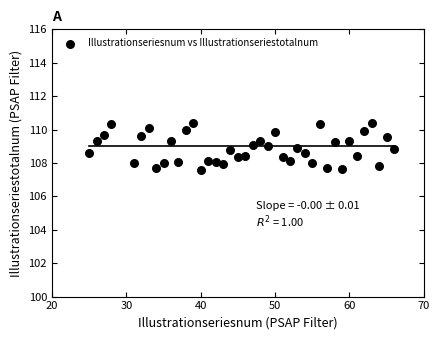

What is the range of Y values (max minus min)?

2.8